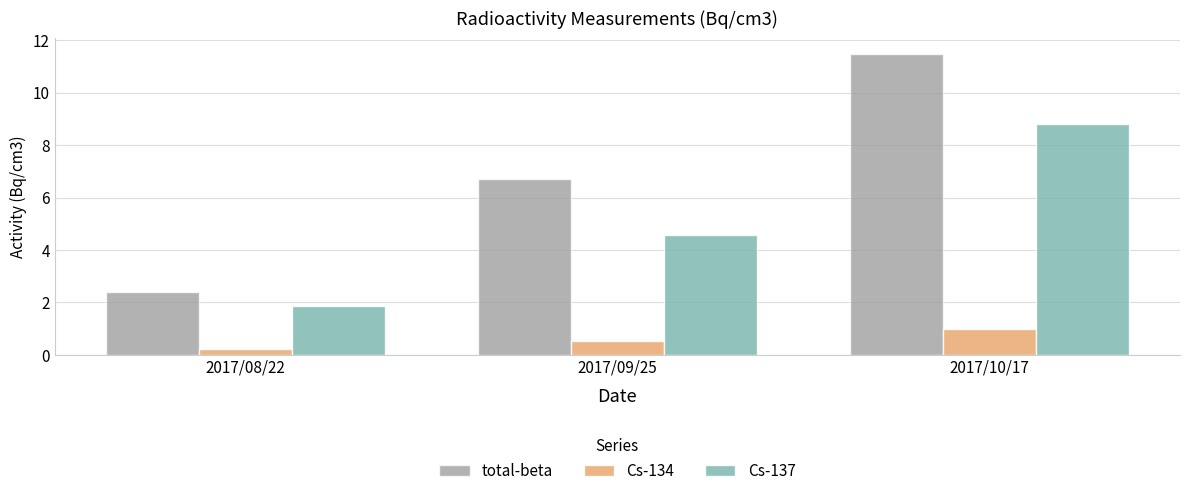

How many bars are there in each group?

3